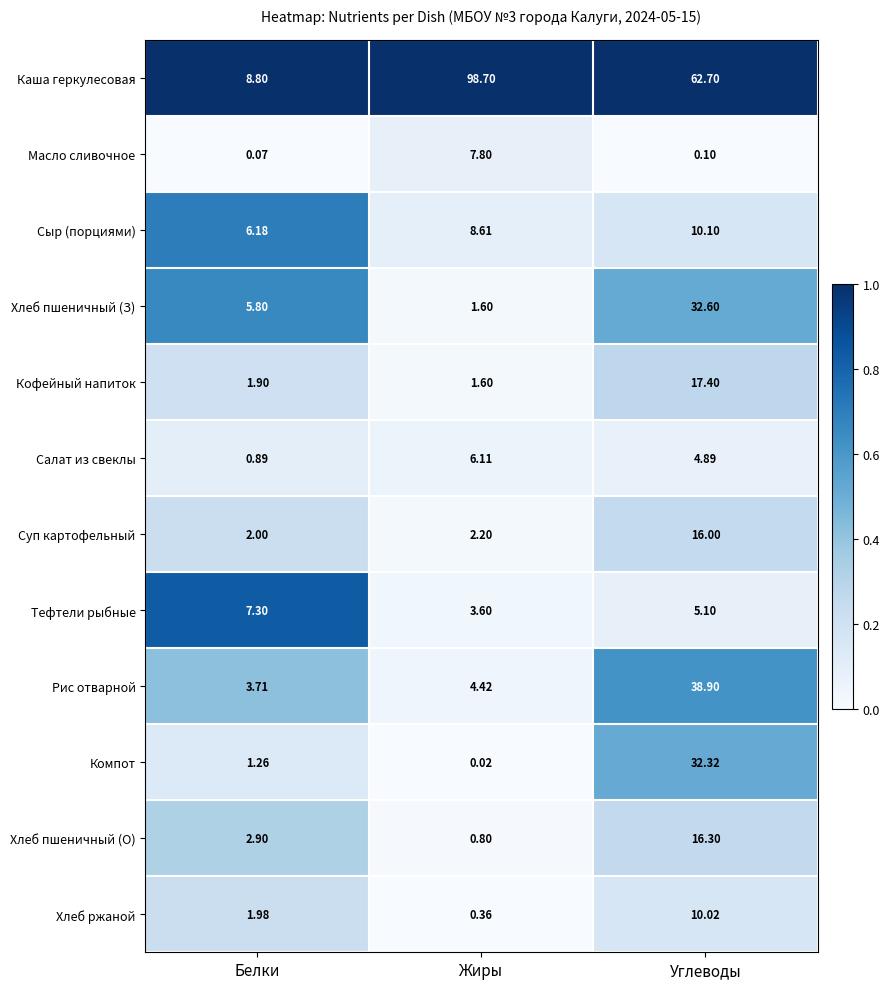

Which series has the largest total across all categories?

Каша геркулесовая